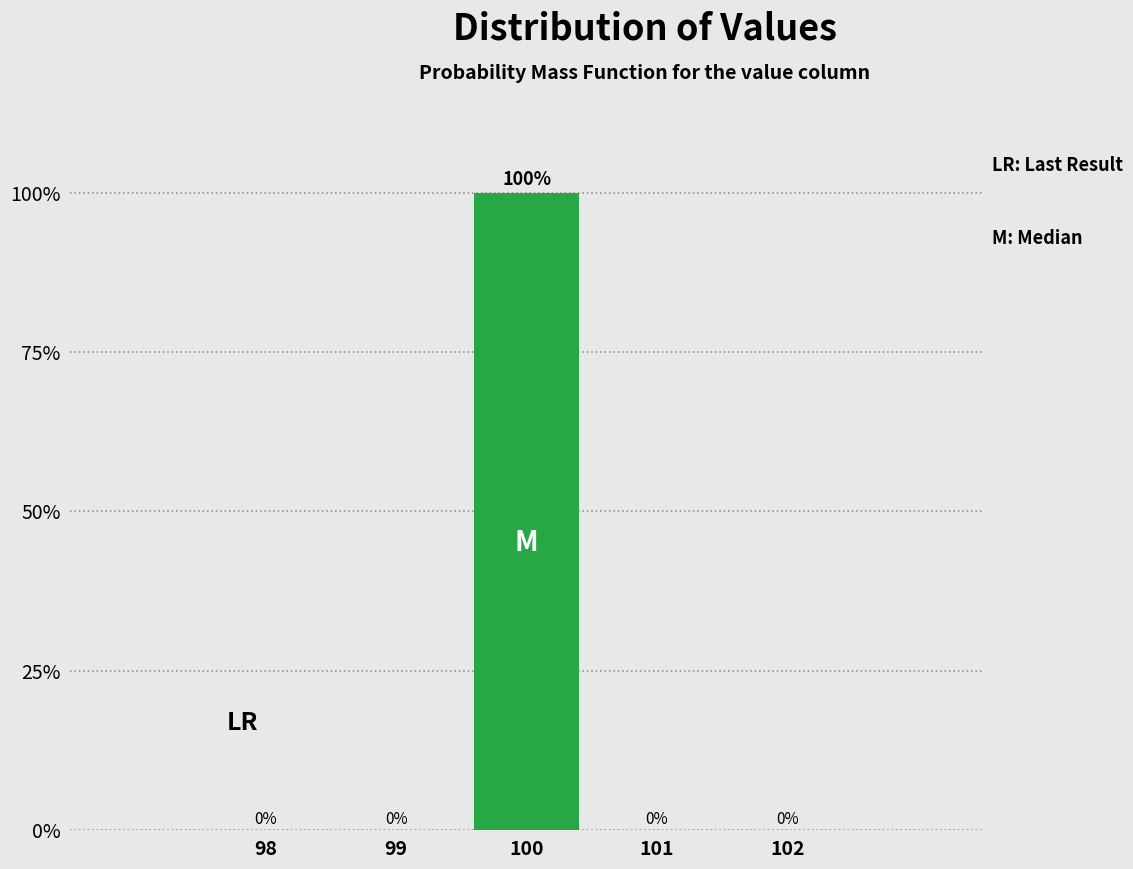

Reading left to right, list all the values displayed in this chart.

98=0	99=0	100=100	101=0	102=0